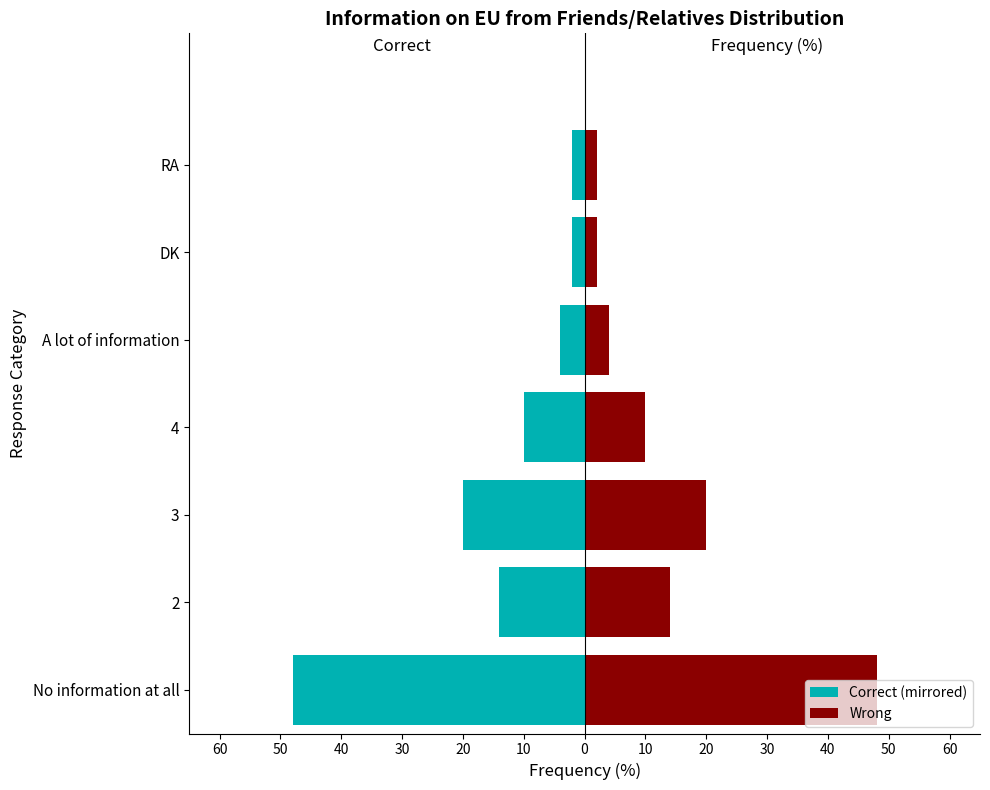

Is it true that Wrong equals 23 at 2?

False